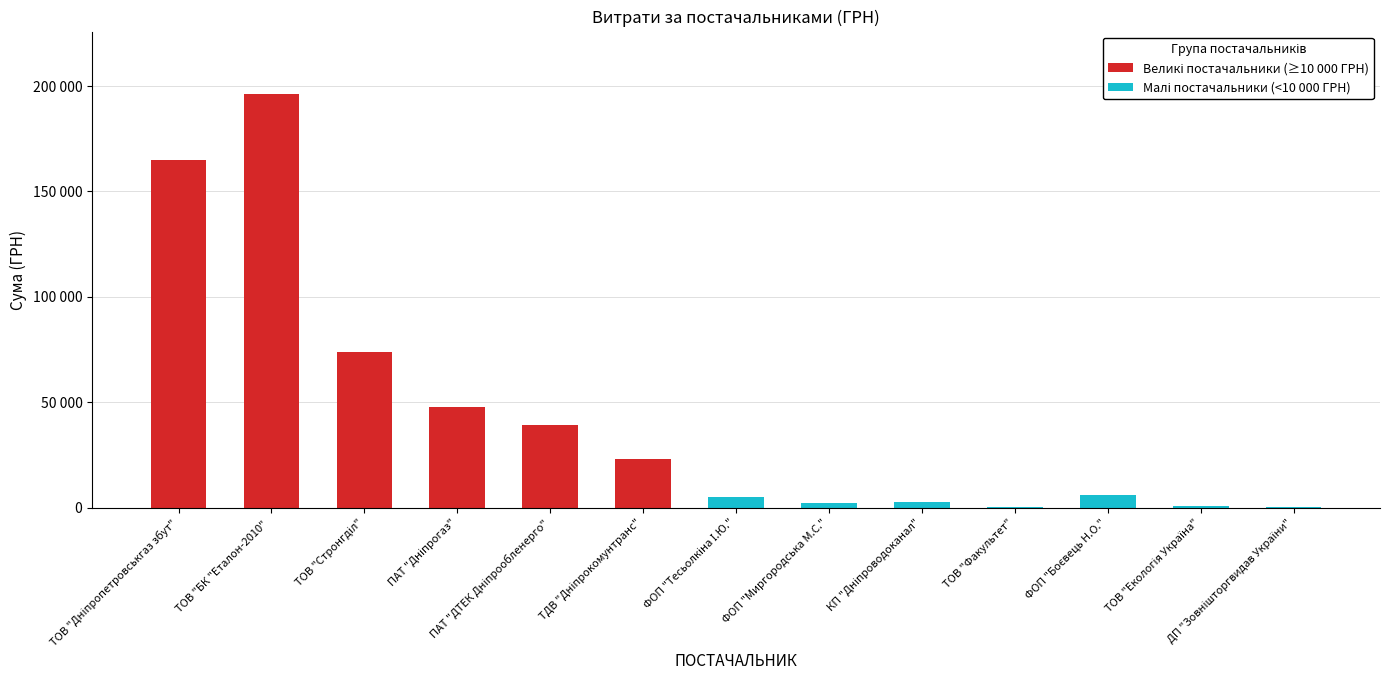

What is the sum of the values at ТОВ "Екологія Україна" and ТОВ "Стронгділ"?

74555.6